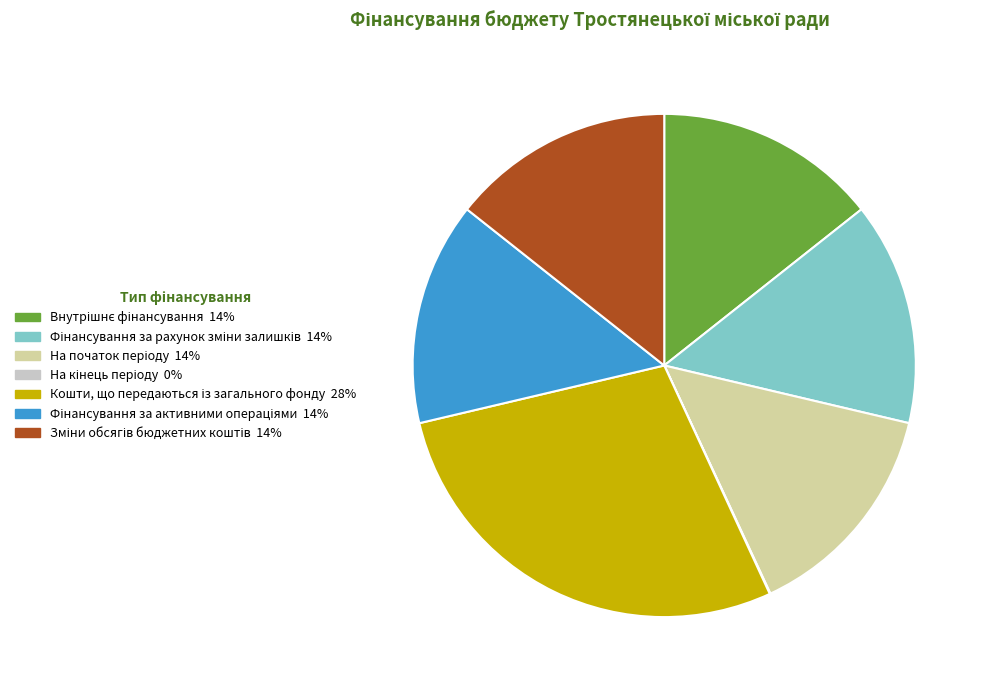

Is there a majority slice in this chart?

No